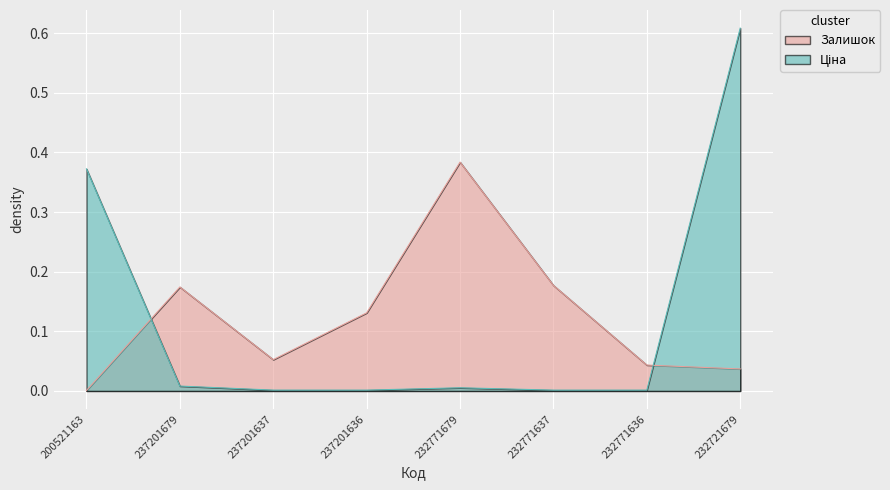

What is the total value across all series at 232721679?

0.6